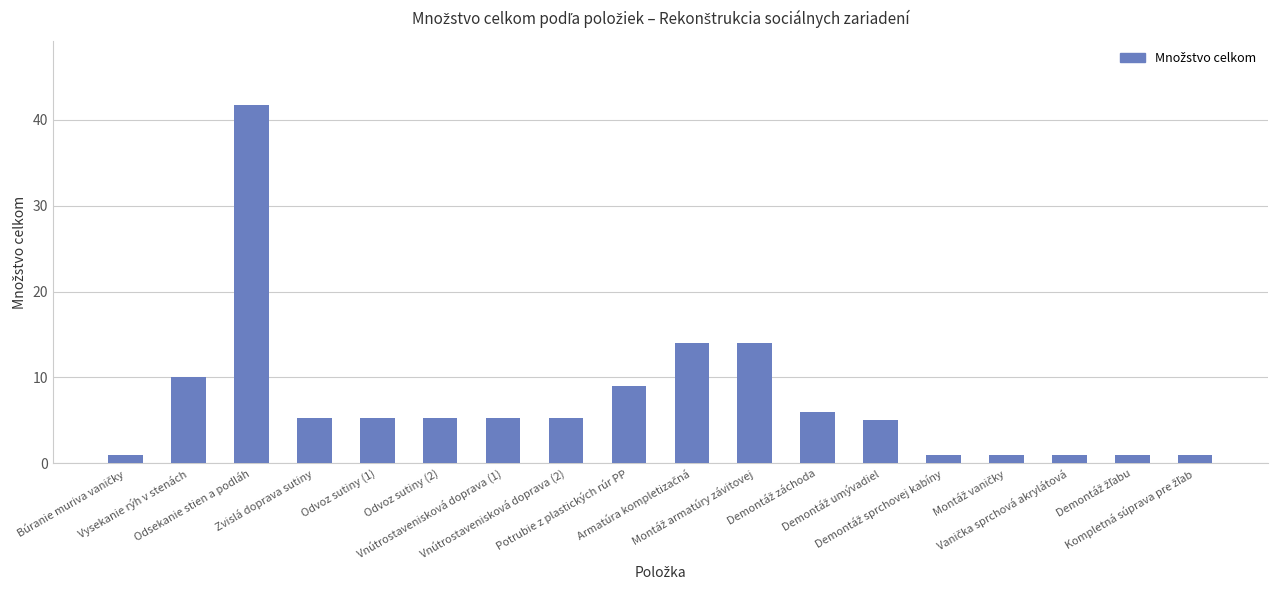

What is the minimum value shown in the chart?

1.0